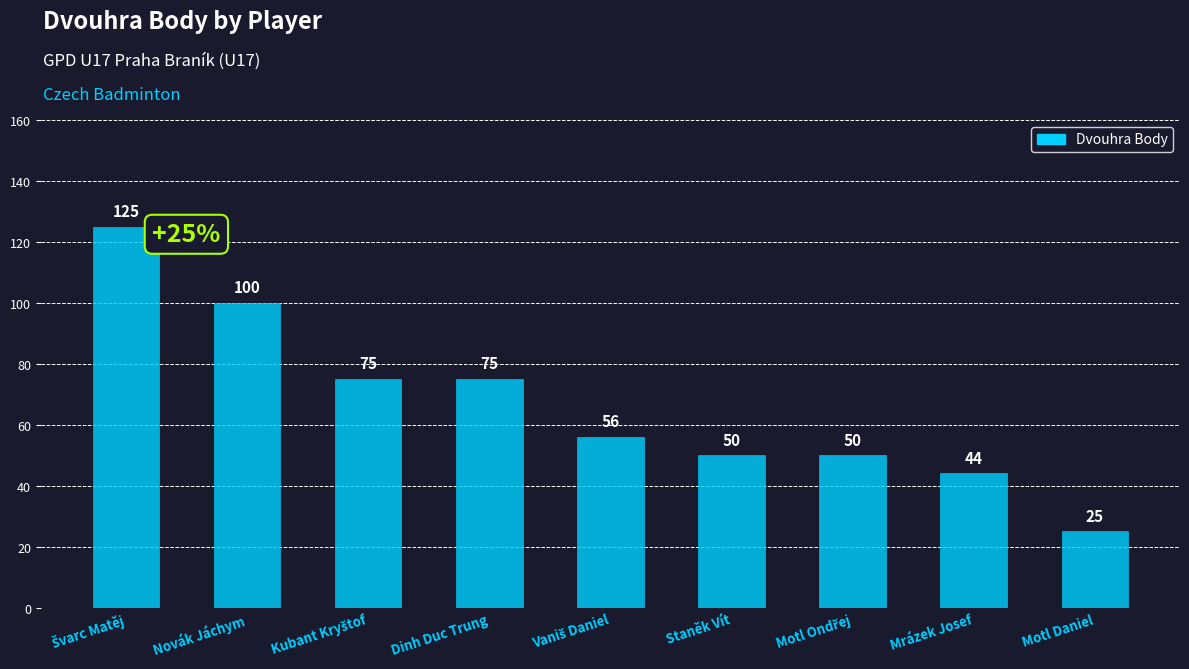

Is it true that the value at Staněk Vít is 50?

True